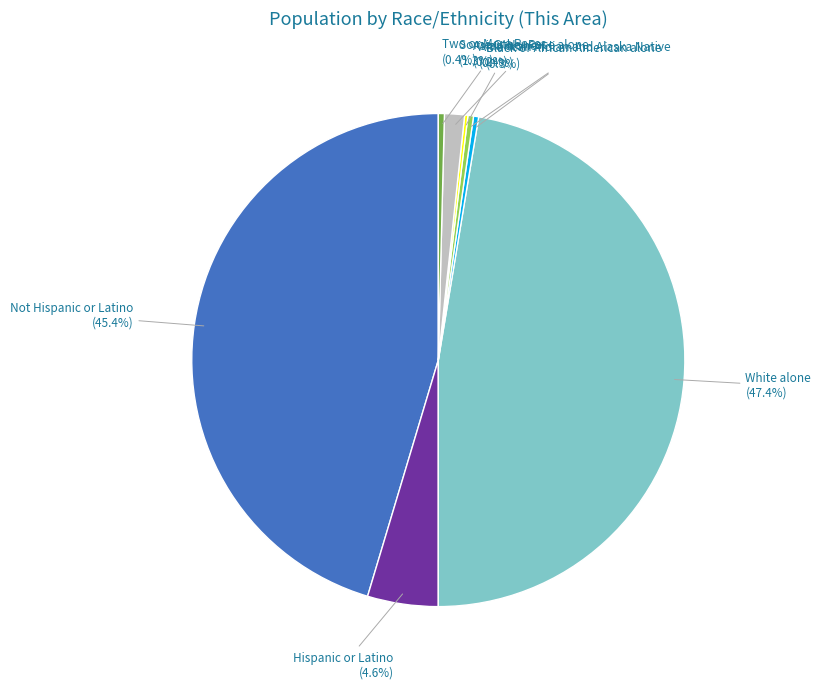

What is the ratio of the value at Not Hispanic or Latino (45.4%) to the value at Black or African American alone (0.3%)?

135.4